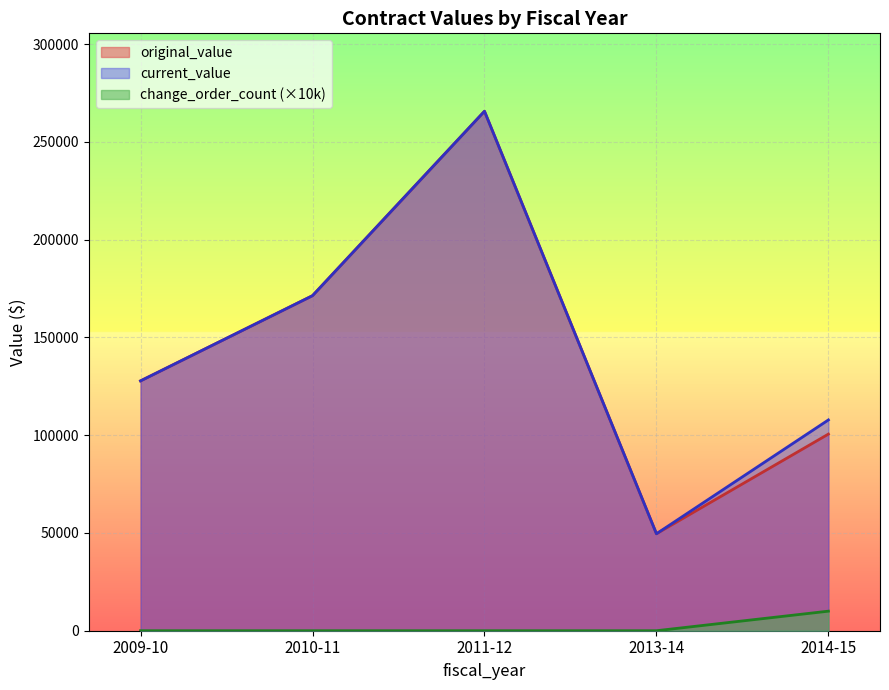

At which category is the sum across all series the highest?

2011-12